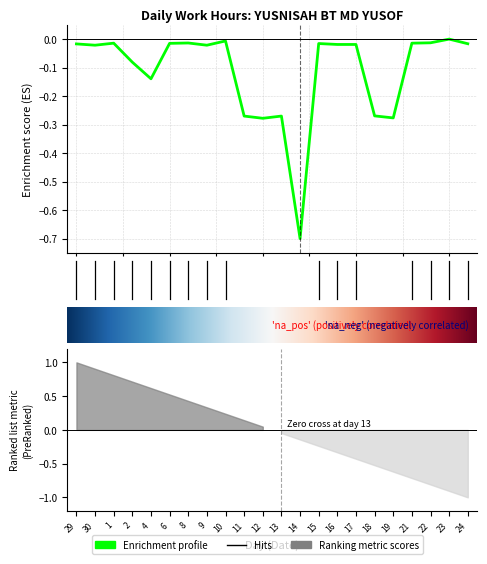

Is it true that the value at 11 is -0.2?

False